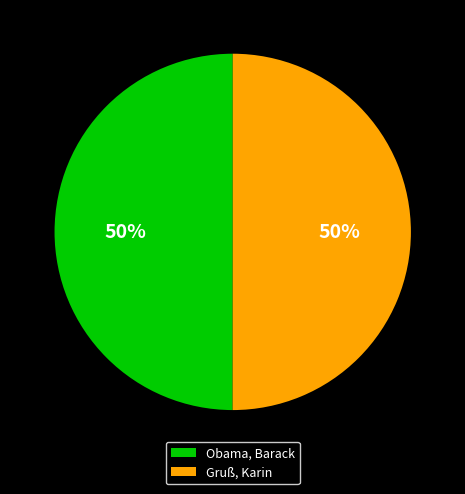

How many segments does this pie chart have?

2